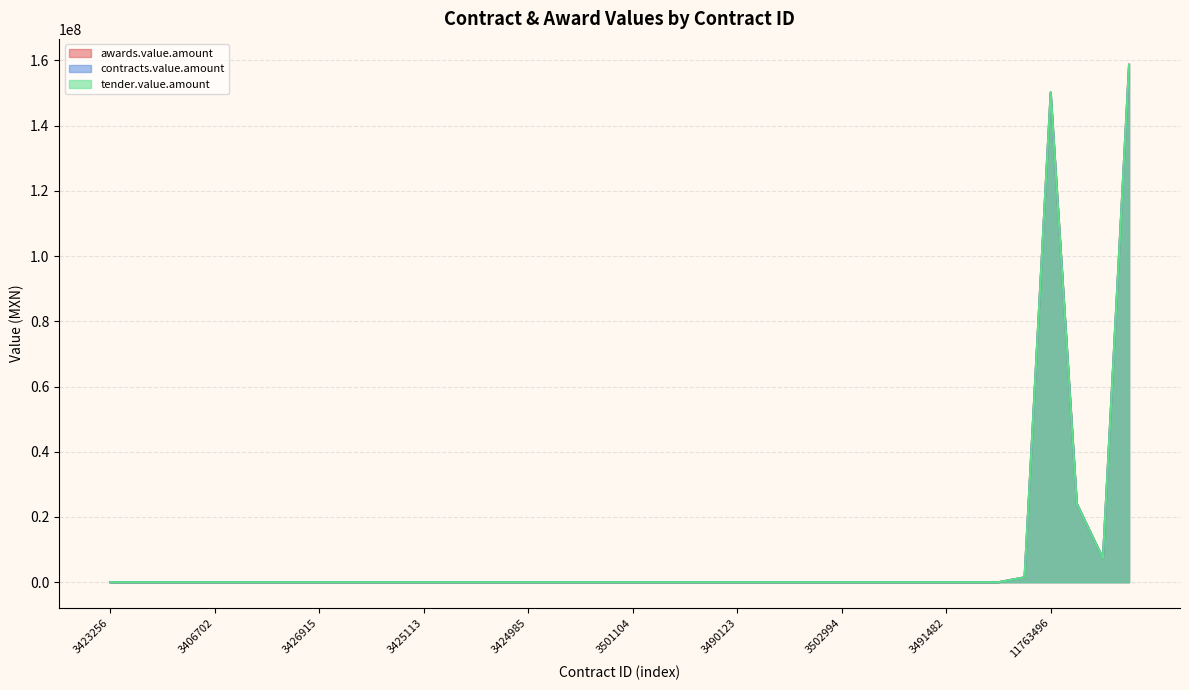

Where is tender.value.amount nearest to the value 79344057?

11763495